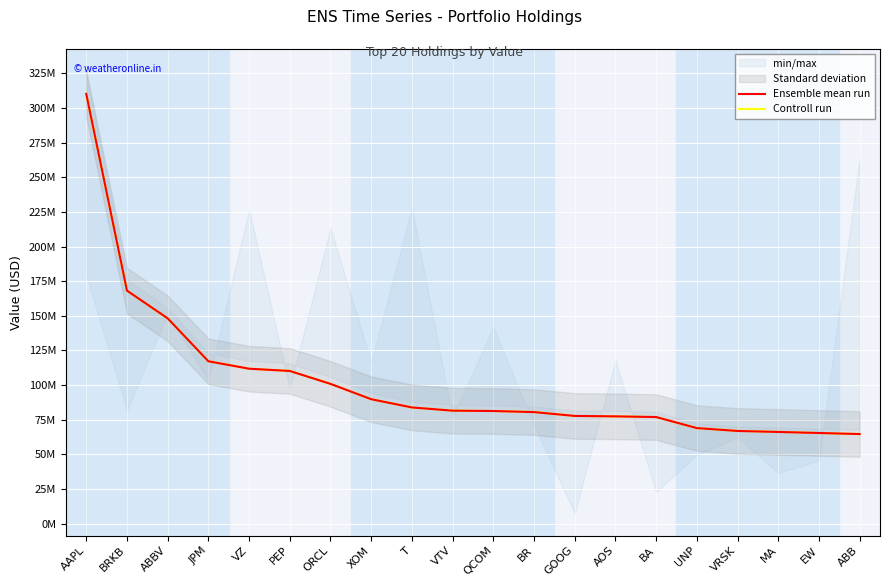

True or false: Controll run and Ensemble mean run intersect in this chart.

True